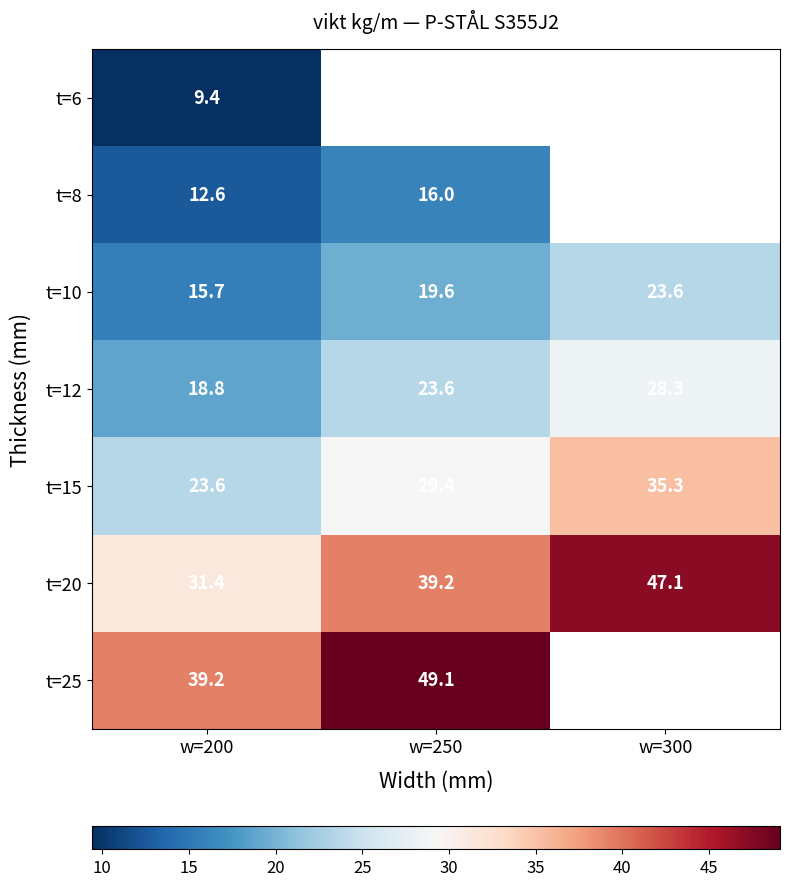

What is the minimum value for t=12?

18.8